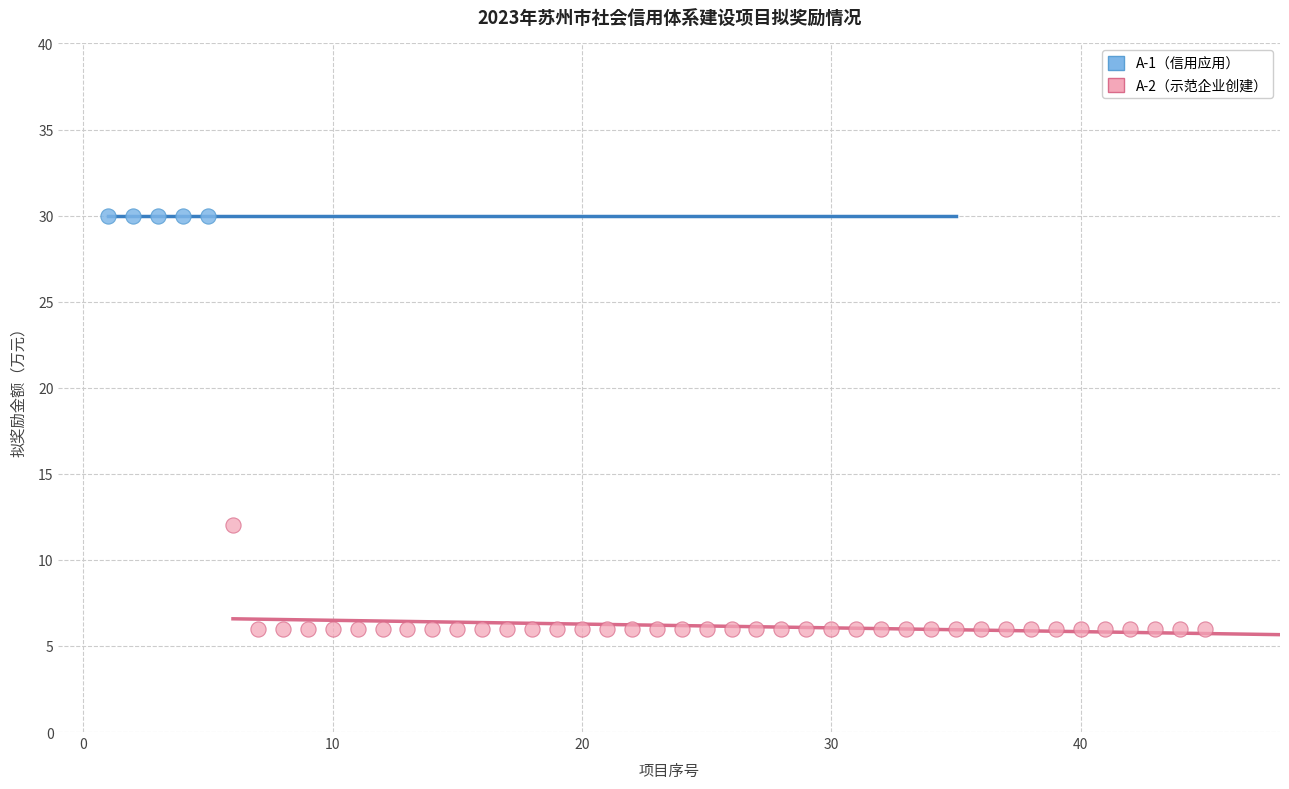

Which series reaches the minimum Y coordinate?

A-2（示范企业创建）